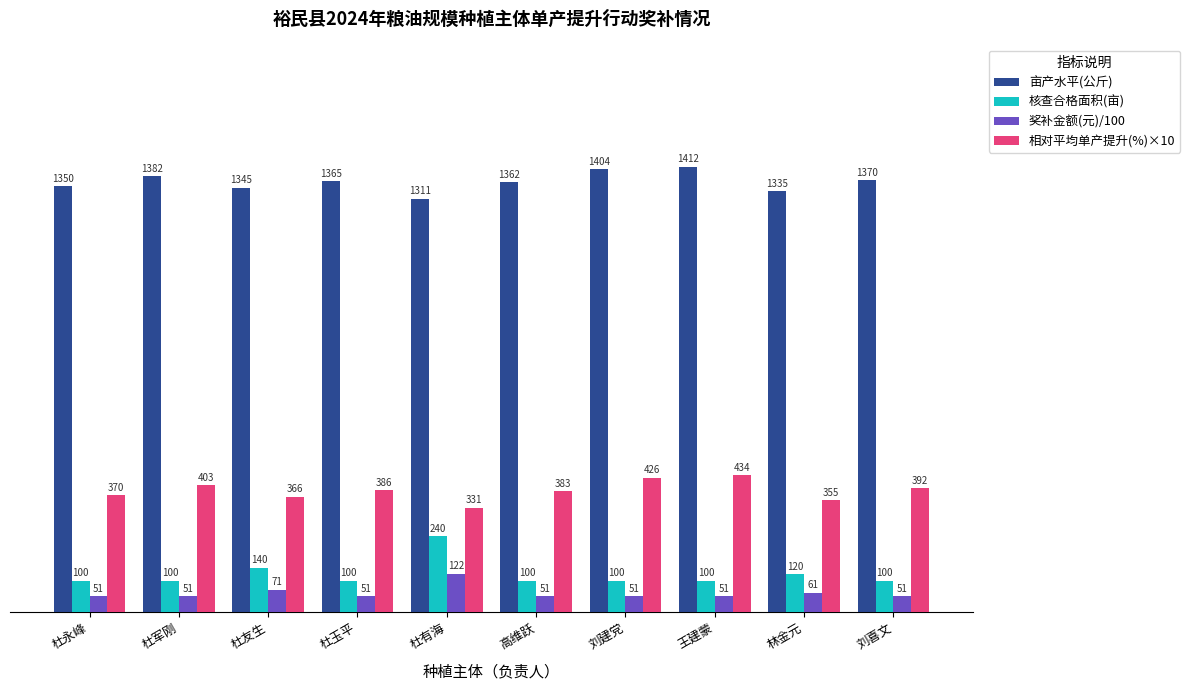

What is the spread (max minus min) of values at 杜永峰?

1298.9